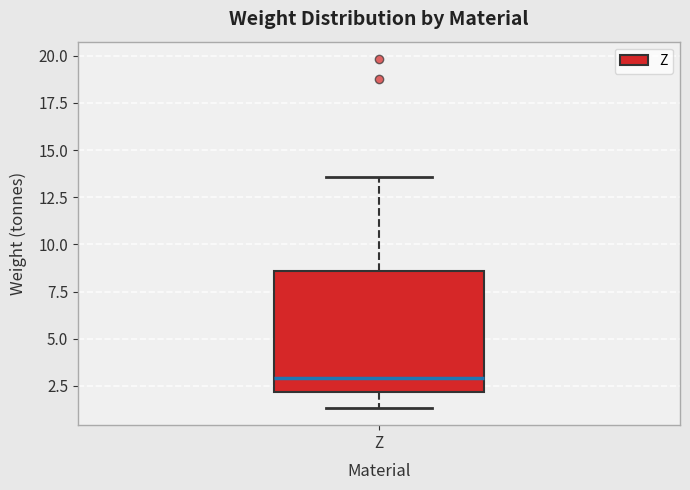

Read this box plot against the y-axis: the position of the median line, the range covered by the box, and the ends of both whiskers. The values are not printed on the chart, so give them approximately, as read against the axis.

median 3.0, box 2.0 to 8.5, whiskers 1.5 to 13.5